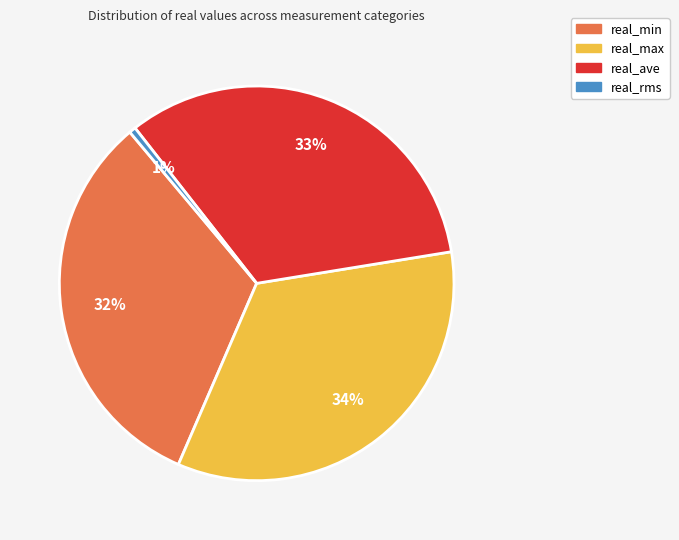

To the nearest percent, what is the average slice percentage?

25%